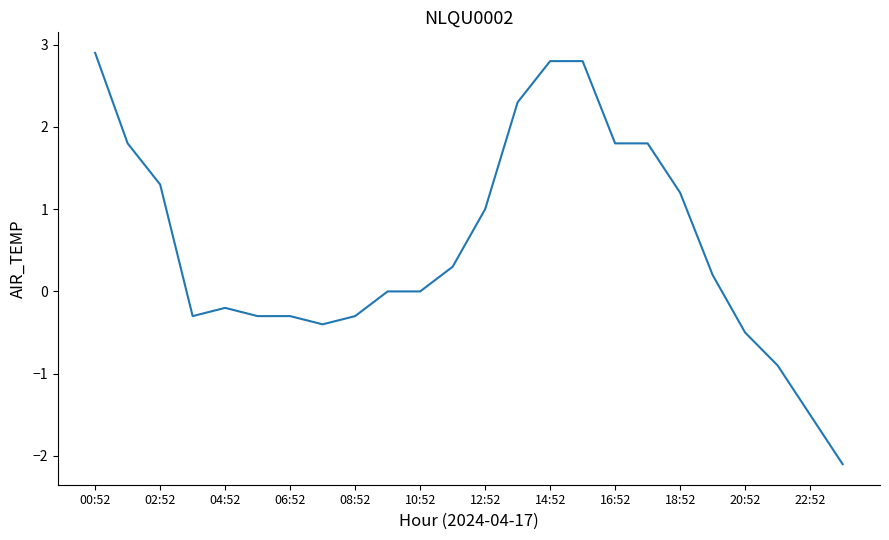

What is the minimum value shown in the chart?

-2.1